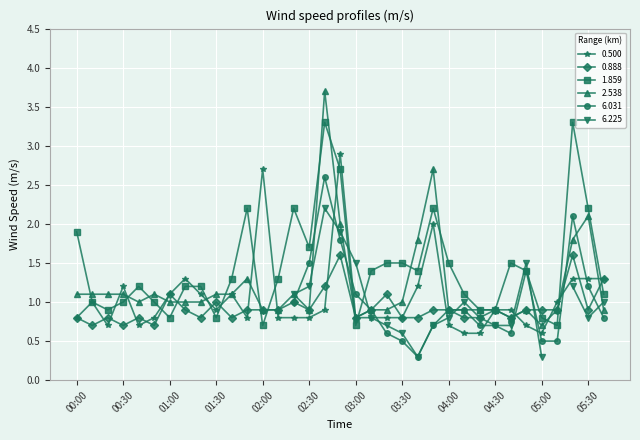

Which series ends up on top after the final intersection of 1.859 and 0.500?

0.500